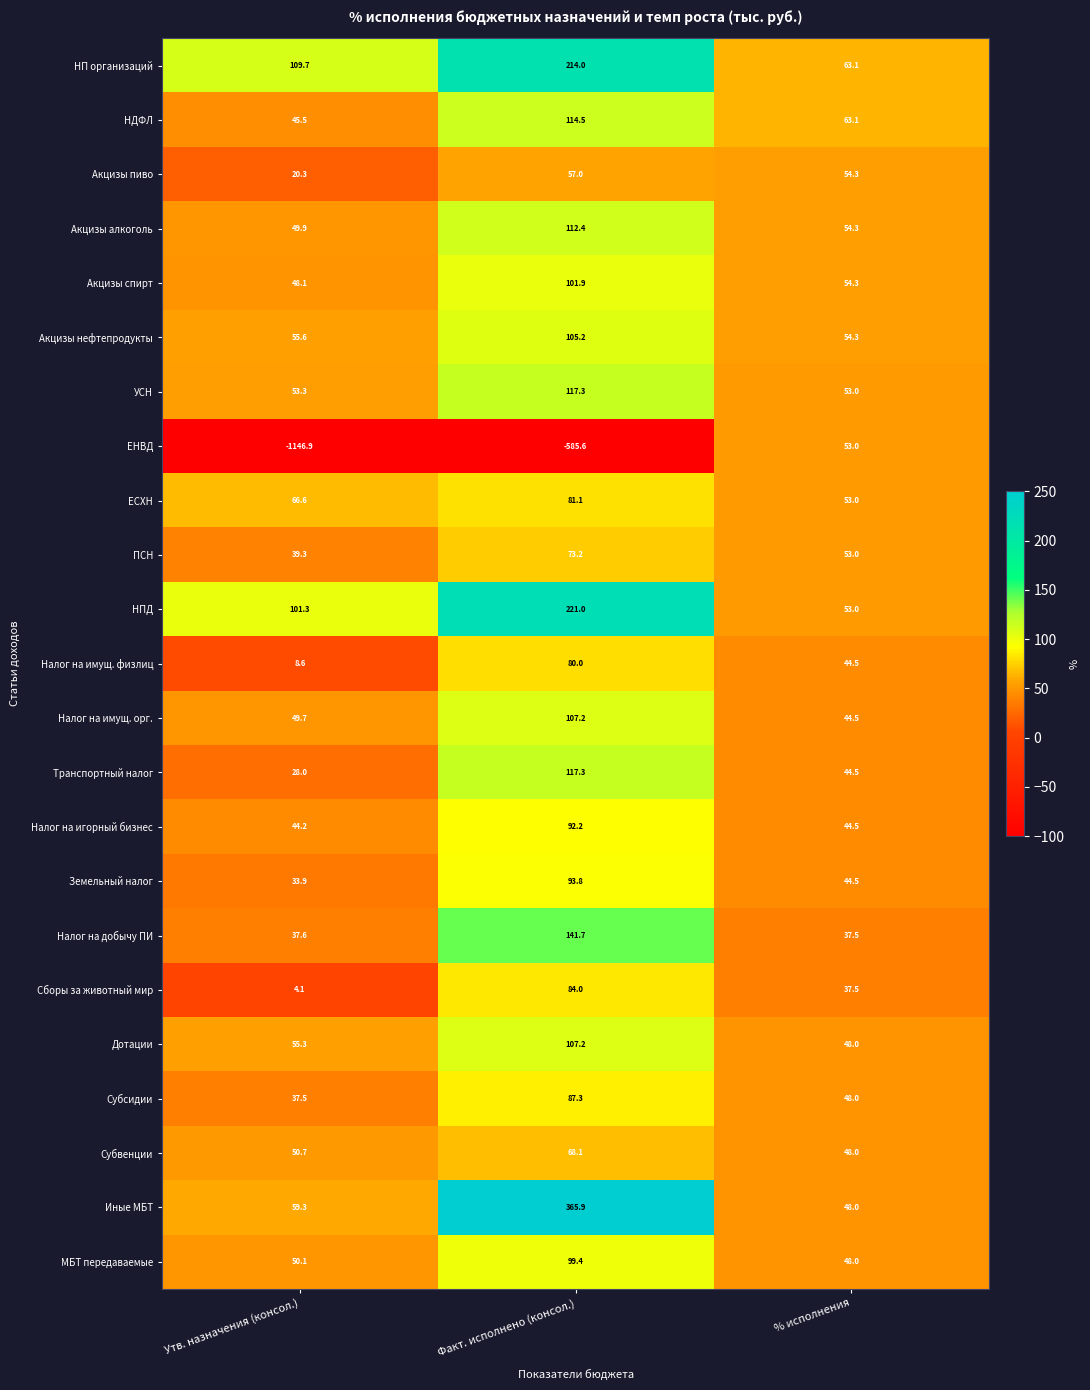

What is the maximum value for НПД?

221.0